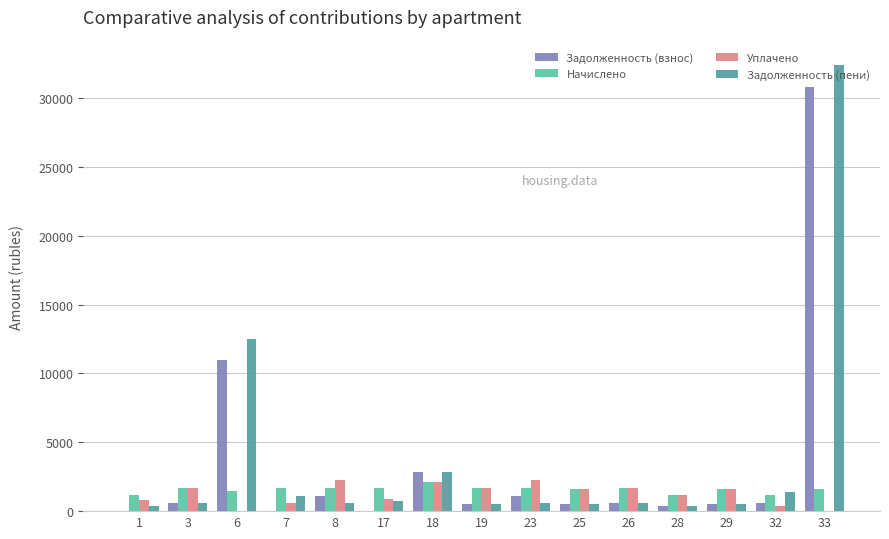

Which series has the largest total across all categories?

Задолженность (пени)